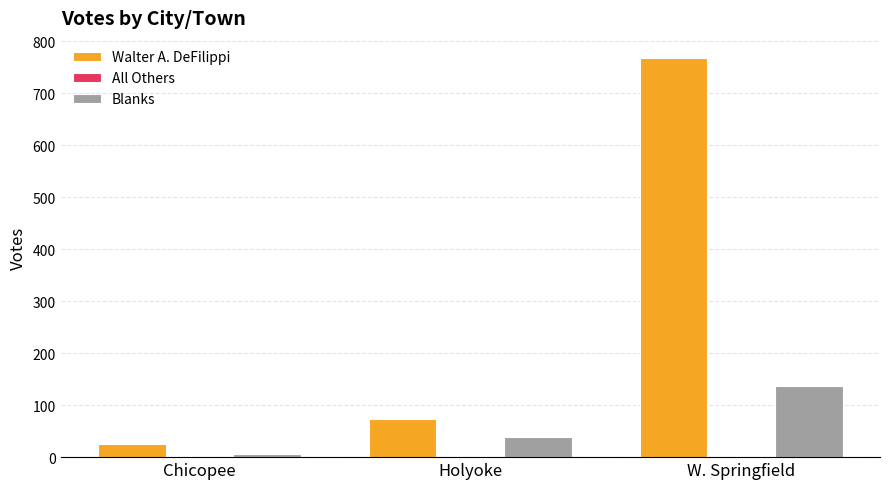

Which series has the widest spread of values?

Walter A. DeFilippi